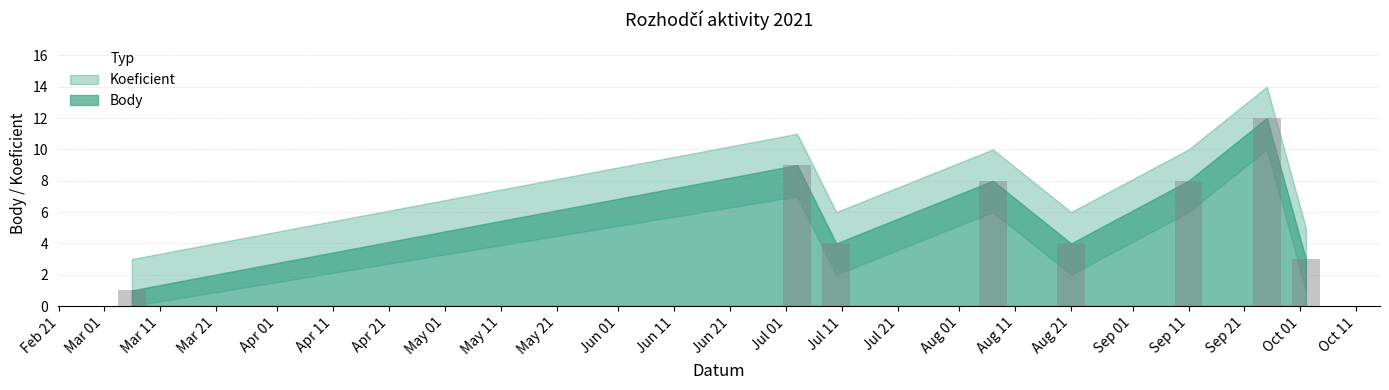

What is the minimum value for Body?

1